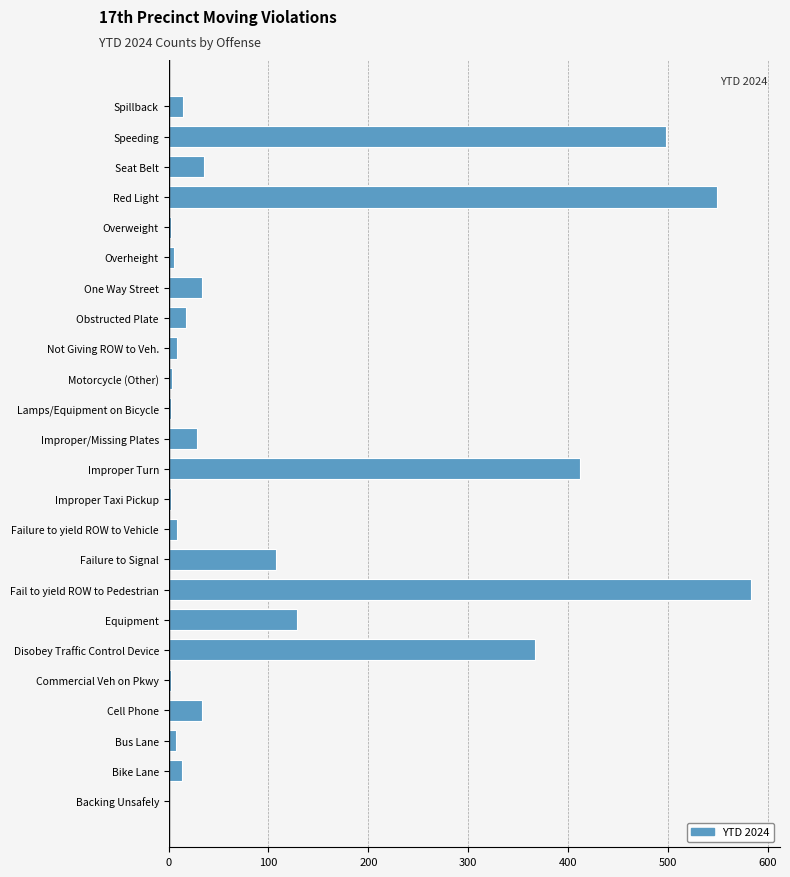

At which label is the value closest to 291?

Disobey Traffic Control Device